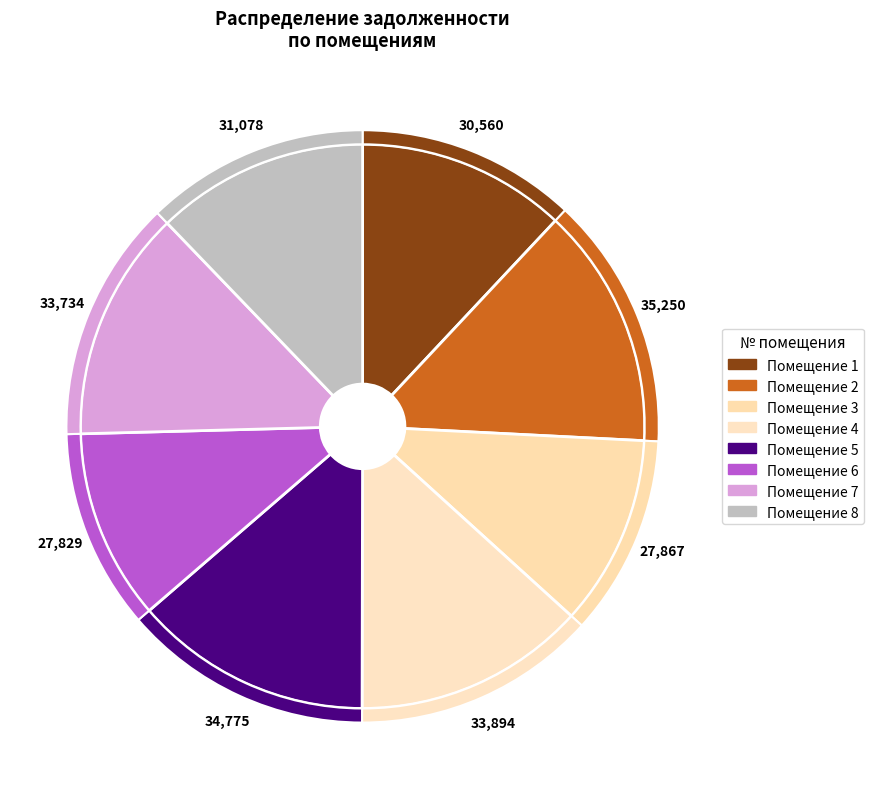

What is the smallest slice in the pie chart?

6